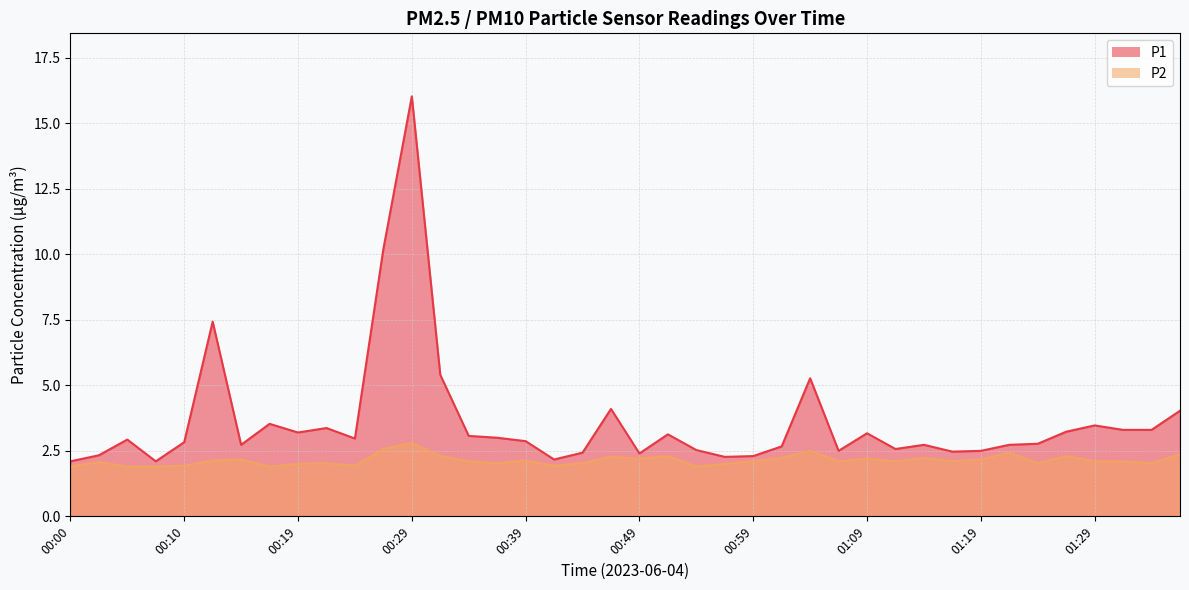

Which has a higher value, 00:56 or 00:12?

00:12